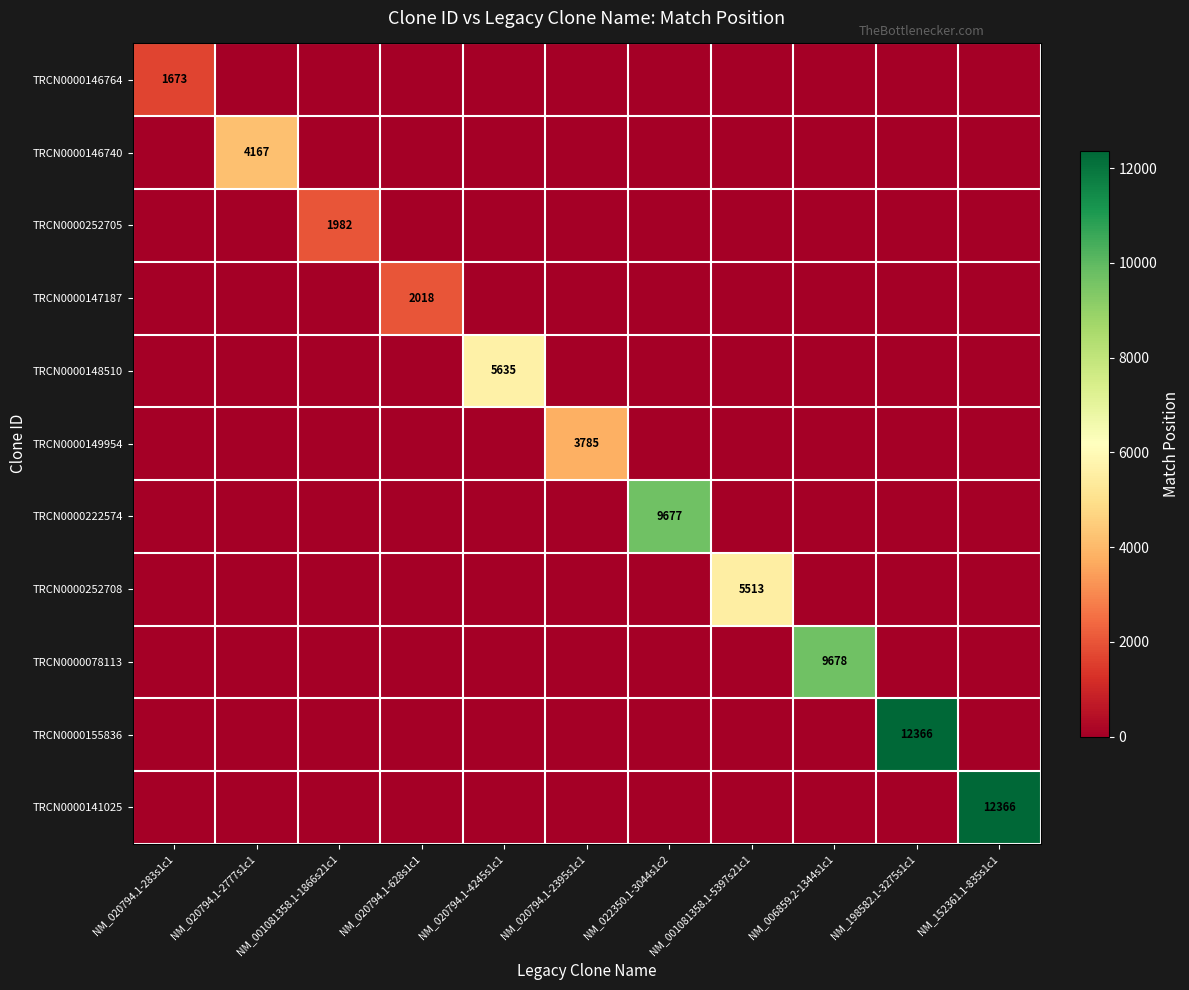

What is the difference between the highest and lowest values at NM_020794.1-2395s1c1?

3785